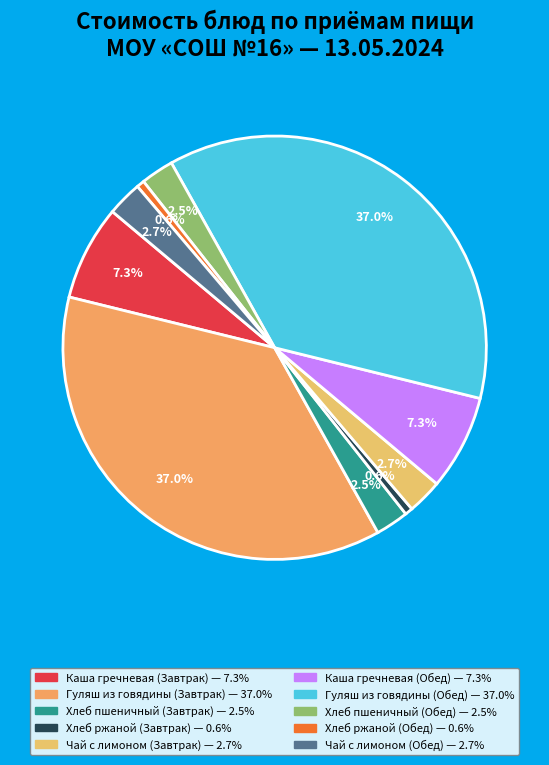

What is the largest slice in the pie chart?

Гуляш из говядины
(Завтрак)